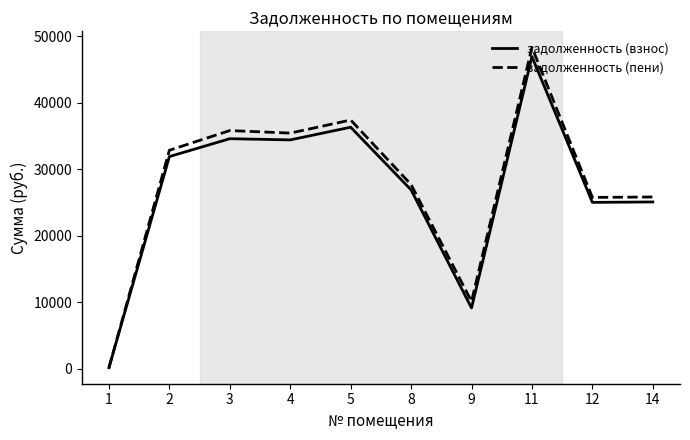

Which series has the largest total across all categories?

задолженность (пени)